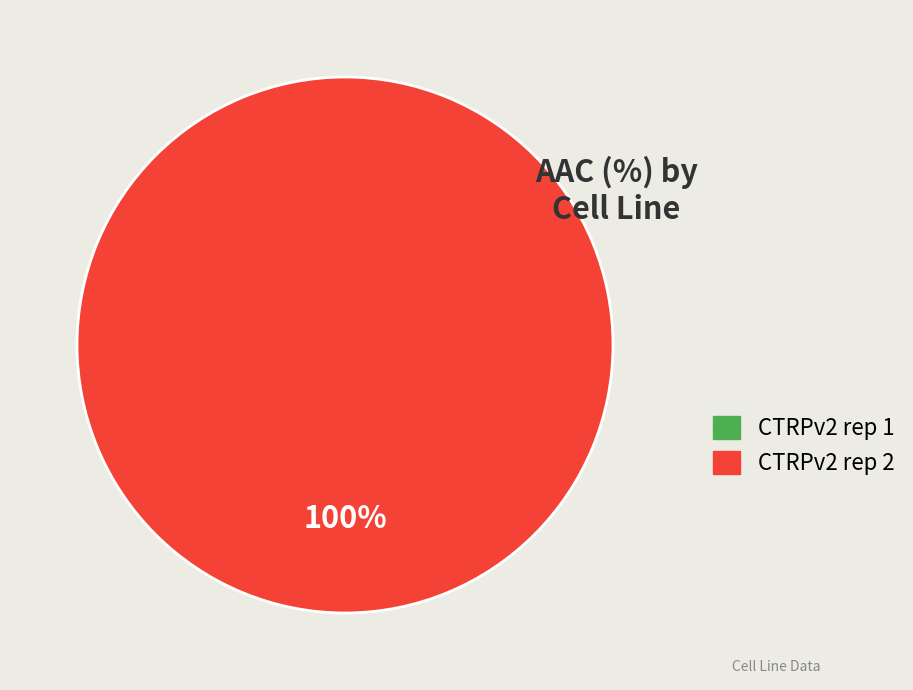

Is CTRPv2 rep 1 the majority of the pie?

No